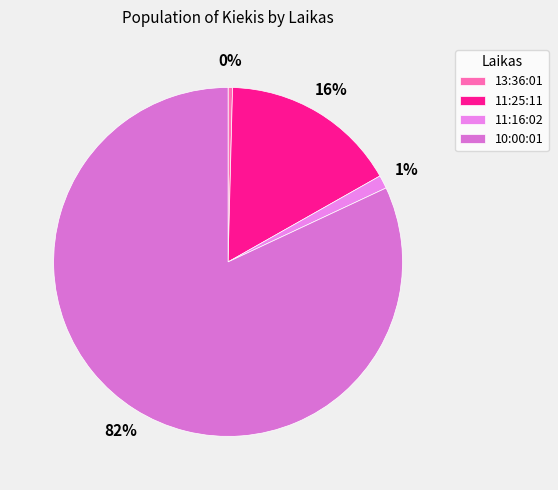

True or false: 11:16:02 accounts for 11% of the total.

False